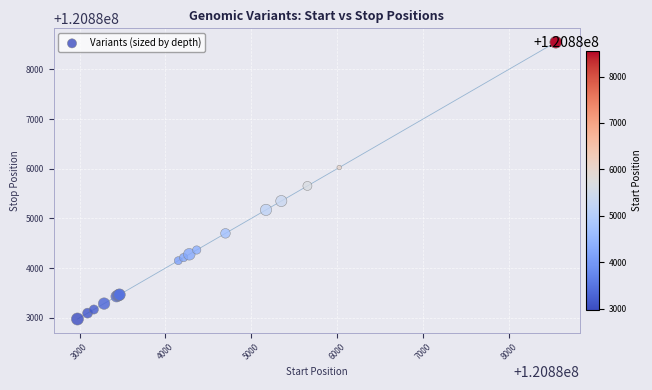

What Y value in the scatter plot is closest to 120885761?

120885654